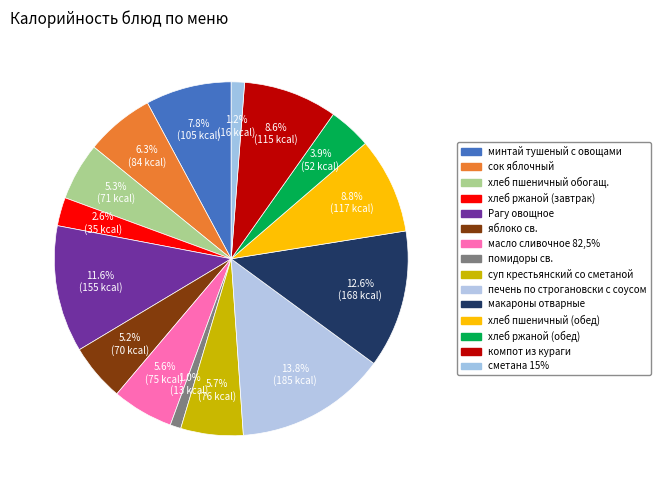

Approximately how many times larger is the value at печень по строгановски с соусом compared to хлеб ржаной (завтрак)?

5.3